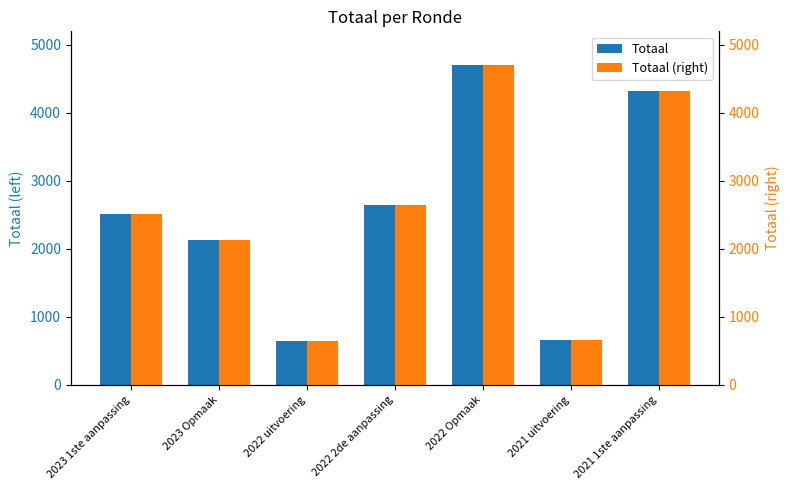

What are all the series names shown in the legend?

Totaal, Totaal (right)